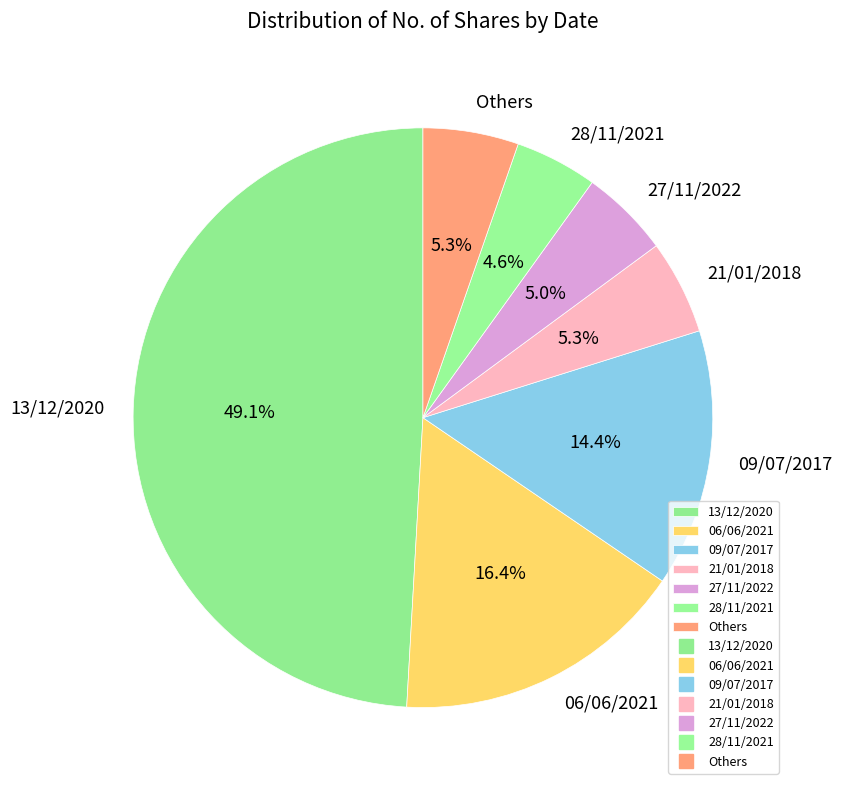

What percentage is NOT represented by Others?

94.7%